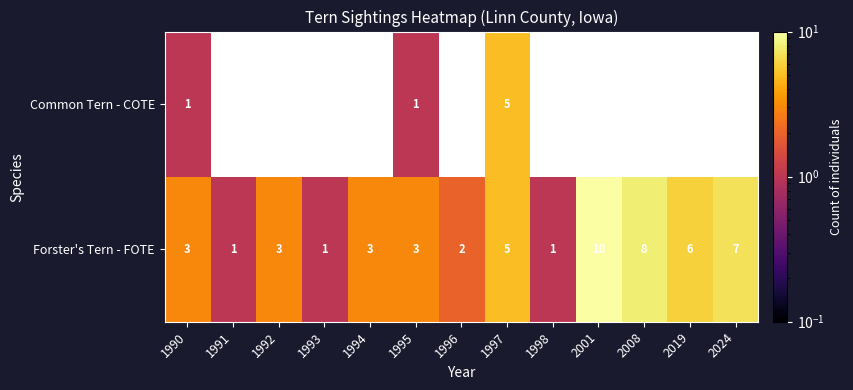

The value of Forster's Tern - FOTE at 1992 is 3. True or false?

True